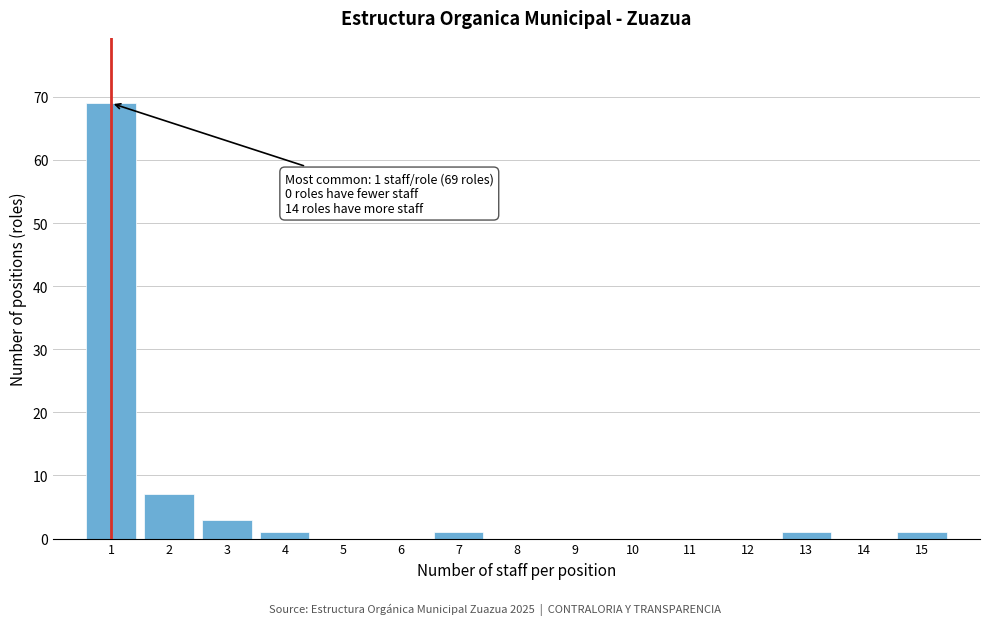

Over which range of the x-axis is the bar tallest?

0.5 to 1.5